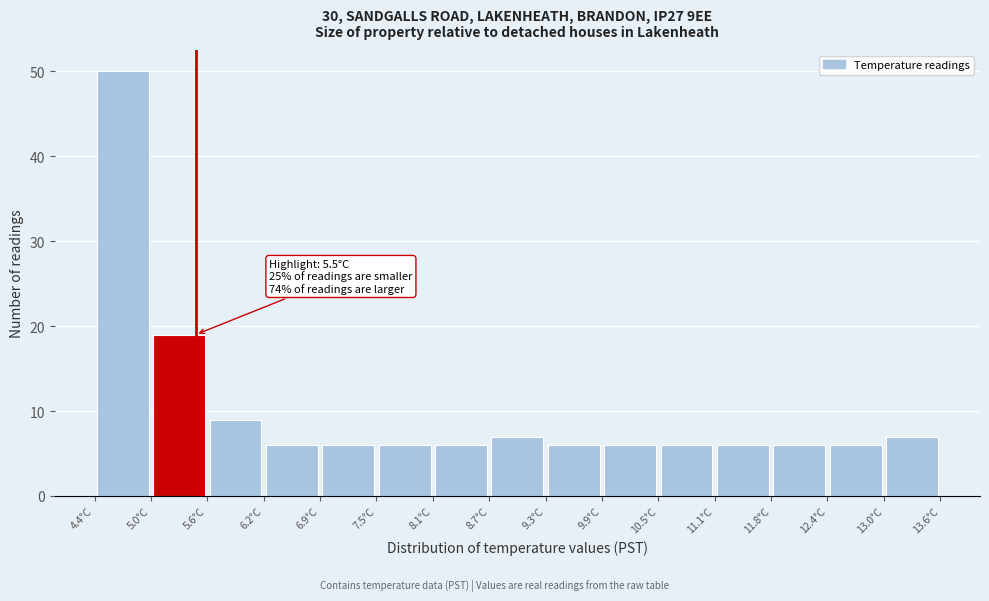

Over which range of the x-axis is the bar tallest?

4.4 to 5.0